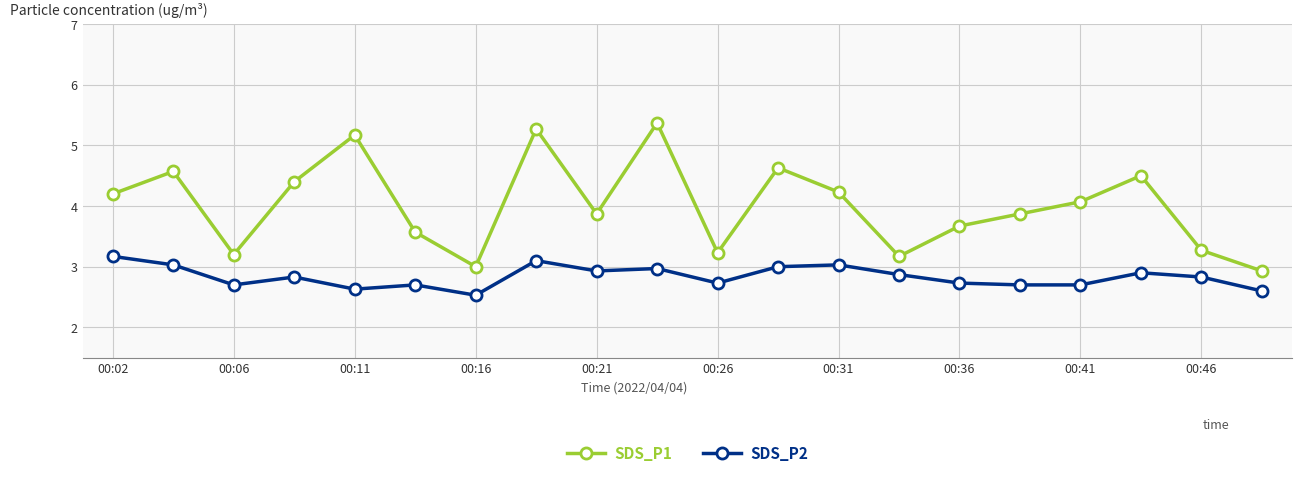

What is the value of the SDS_P1 point at the 14th from the left?

3.2